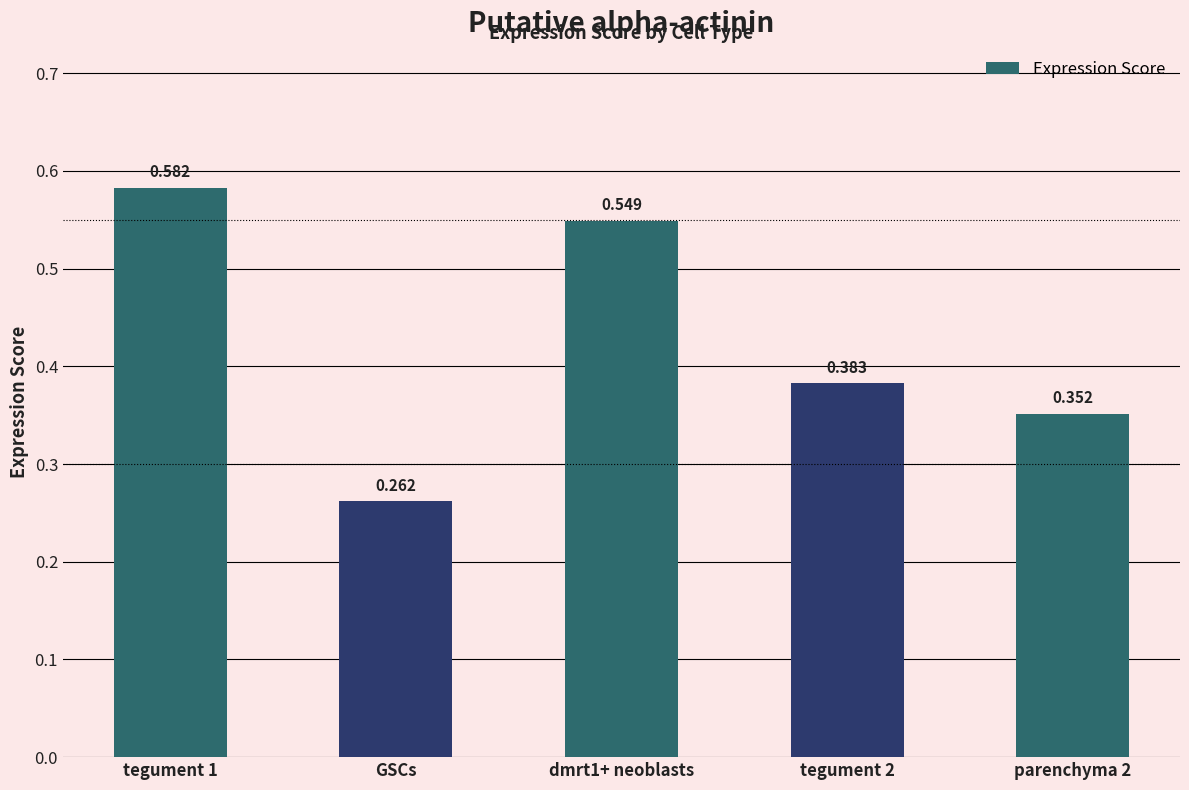

At which category does the chart reach its minimum across all series?

GSCs